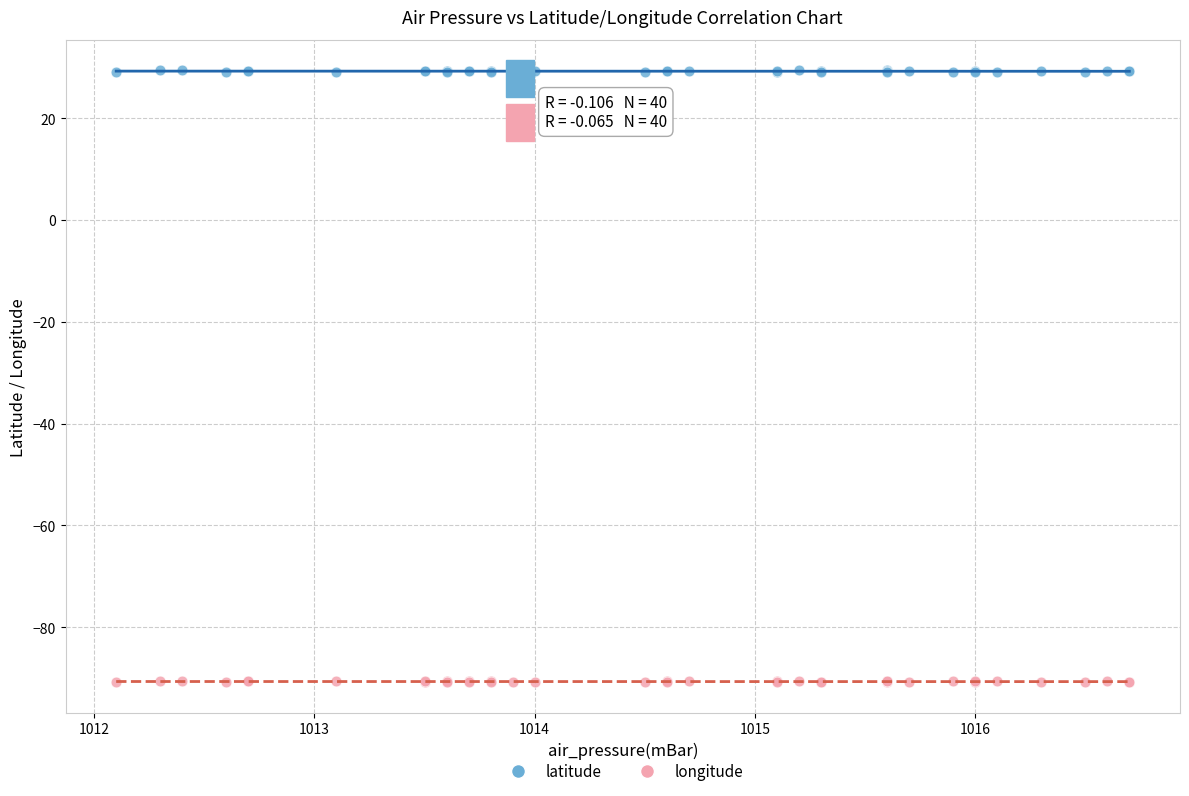

Which series contains the highest Y value?

latitude